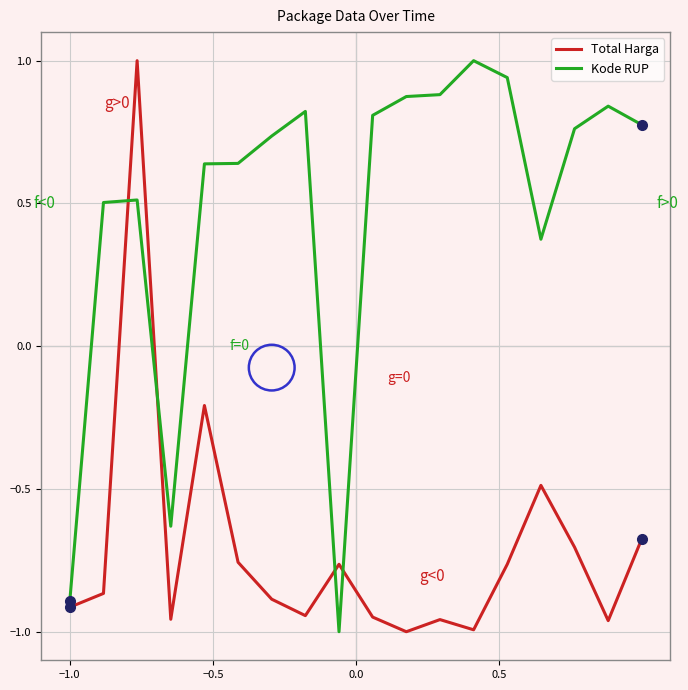

List the series in order of their overall mean, lowest first.

Total Harga, Kode RUP